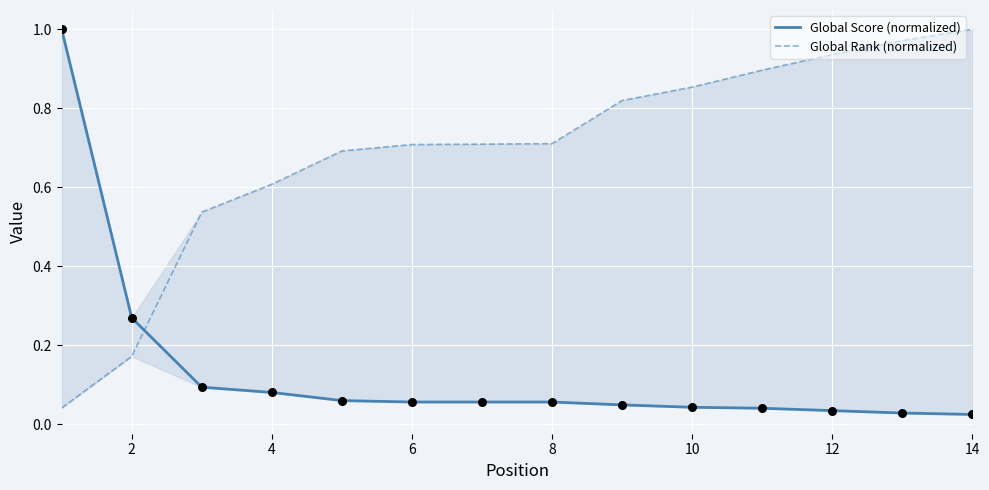

Which series contains the highest Y value?

Global Score (normalized)